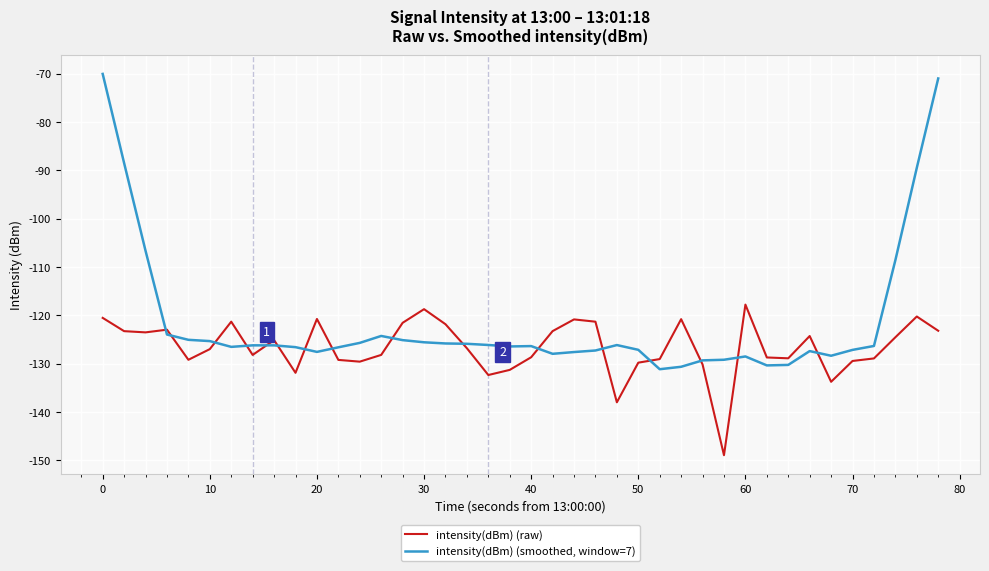

List the series in order of their overall mean, highest first.

intensity(dBm) (smoothed, window=7), intensity(dBm) (raw)